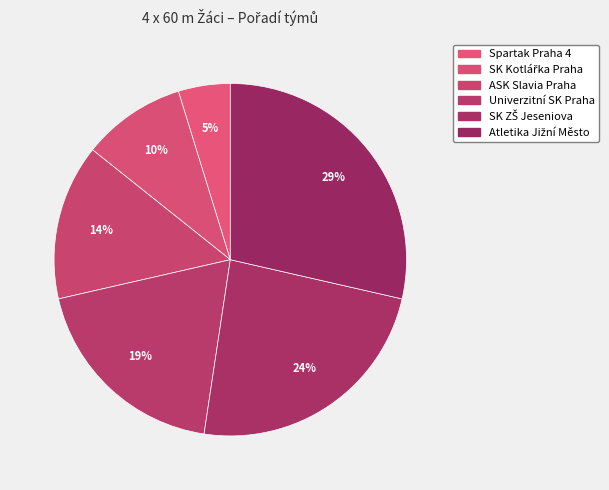

How many segments does this pie chart have?

6